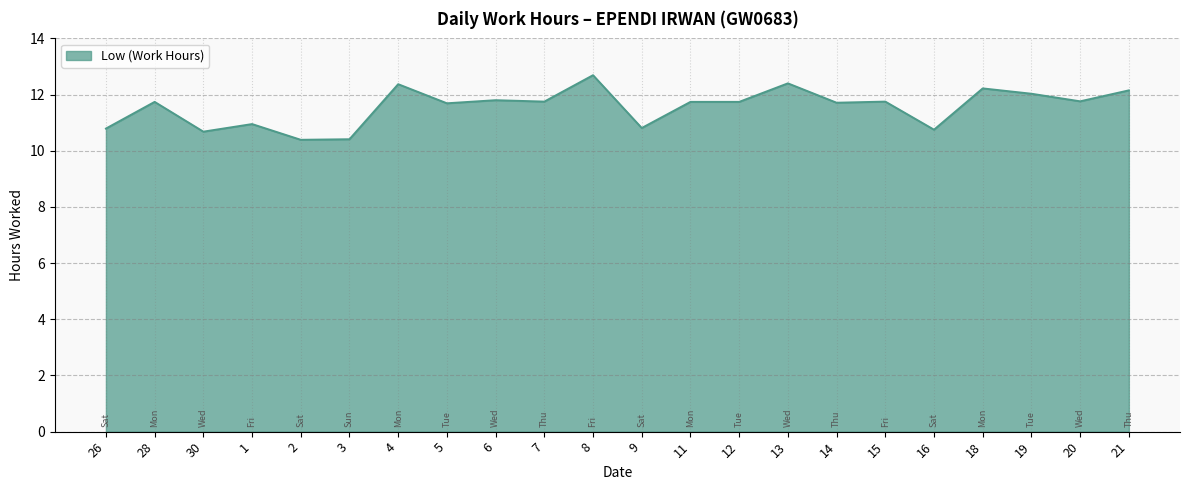

True or false: the data shows 3.5 at 1.

False